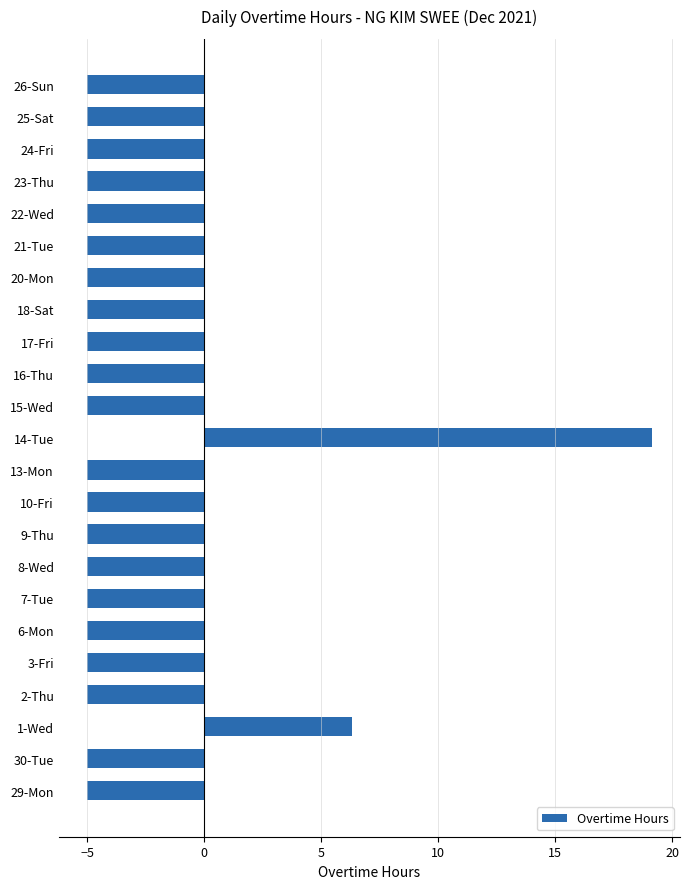

What is the average value?

-3.5